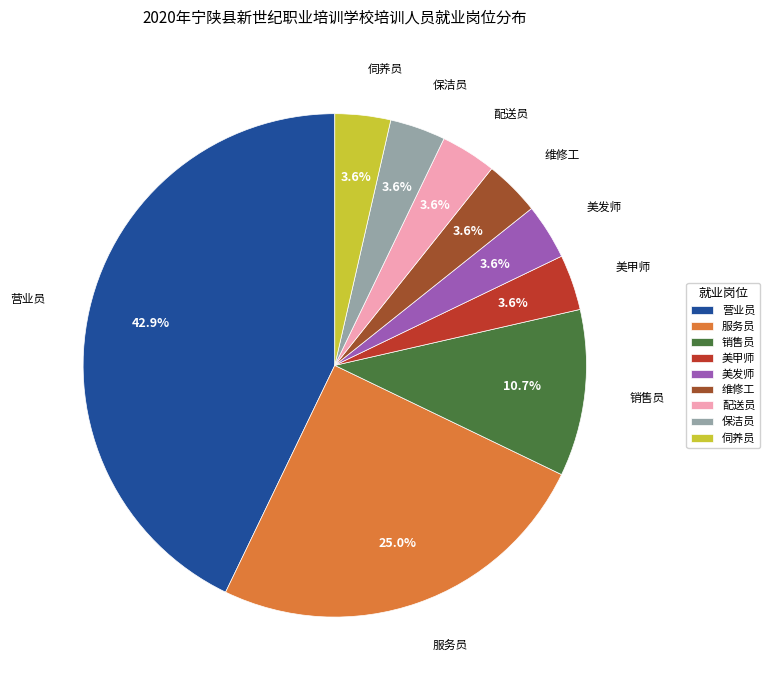

Count the number of slices in the pie.

9